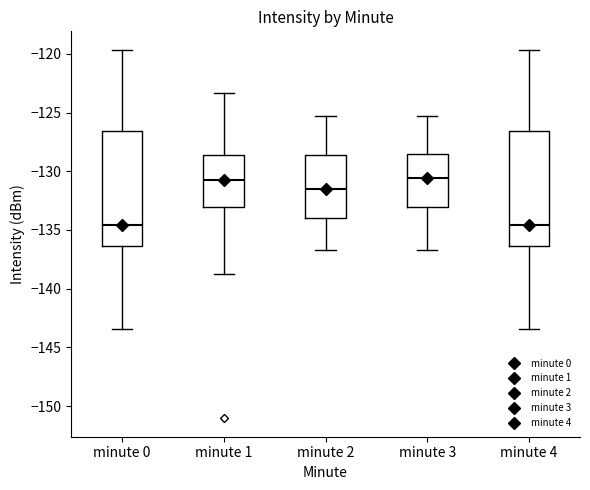

Reading left to right, read every box against the y-axis: the position of its median line, the range the box covers, and the ends of its whiskers. The values are not printed on the chart, so give them approximately, as read against the axis.

minute 0: median -134.5, box -136.5 to -126.5, whiskers -143.5 to -119.5
minute 1: median -131.0, box -133.0 to -128.5, whiskers -139.0 to -123.5
minute 2: median -131.5, box -134.0 to -128.5, whiskers -136.5 to -125.5
minute 3: median -130.5, box -133.0 to -128.5, whiskers -136.5 to -125.5
minute 4: median -134.5, box -136.5 to -126.5, whiskers -143.5 to -119.5